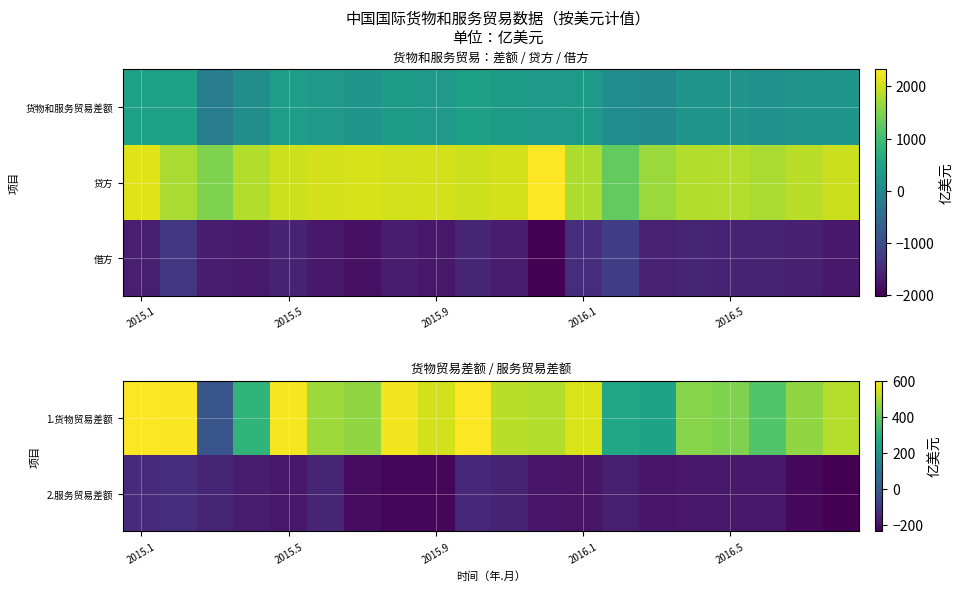

What is the difference between the maximum and minimum values in the 2.服务贸易差额 series?

111.2